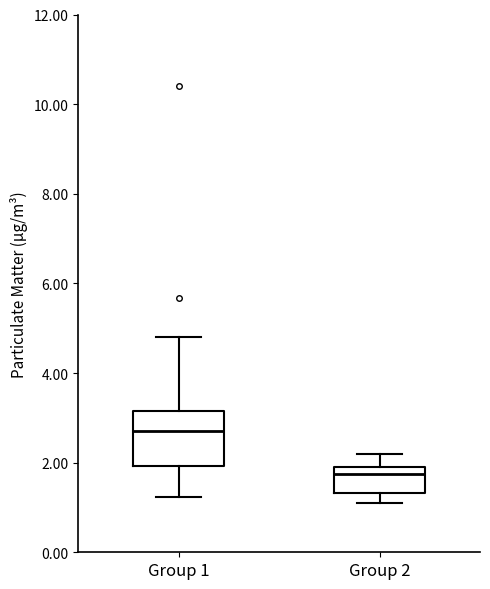

Which box is the tallest, from its lower edge to its upper edge?

Group 1